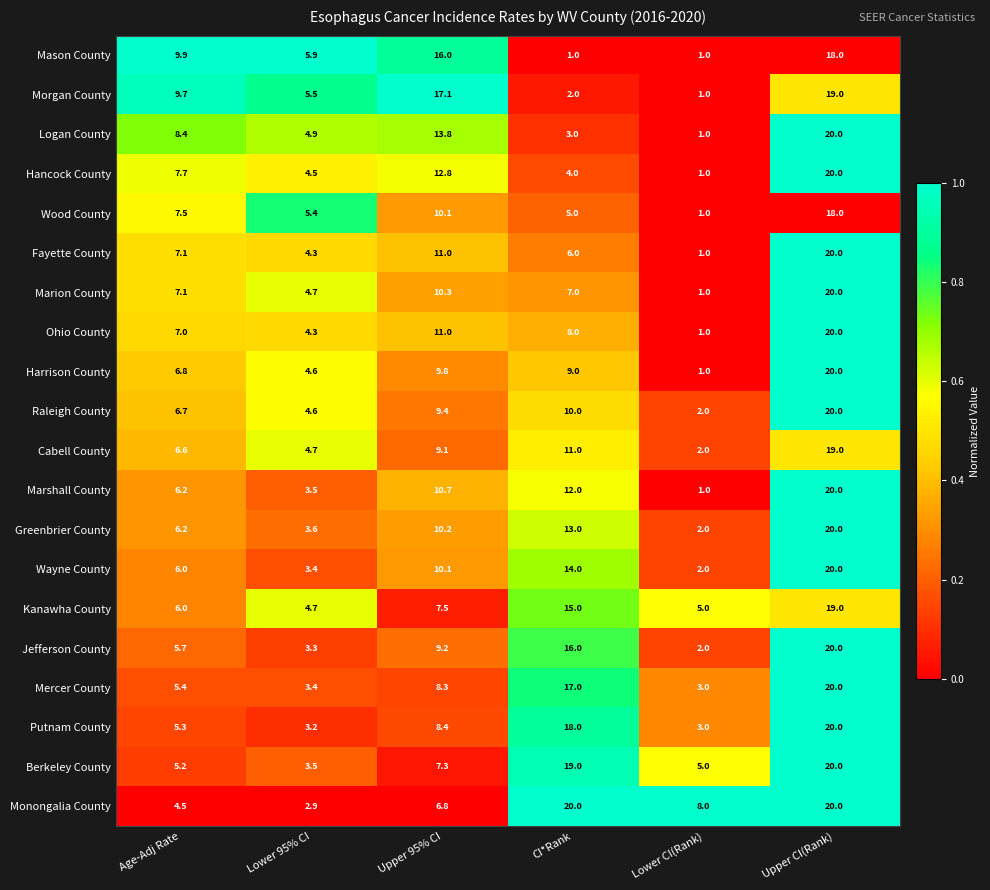

What is the total value across all series at CI*Rank?

210.0